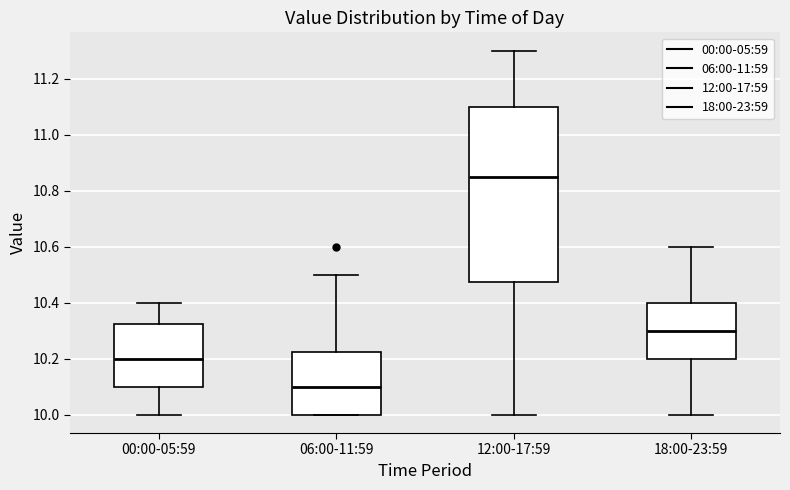

Reading left to right, transcribe this box plot: for each box, give where its median line is, the range the box spans, and where its two whiskers end, as read against the y-axis. The values are not printed on the chart, so give them approximately, as read against the axis.

00:00-05:59: median 10.20, box 10.10 to 10.32, whiskers 10.00 to 10.40
06:00-11:59: median 10.10, box 10.00 to 10.22, whiskers 10.00 to 10.50
12:00-17:59: median 10.86, box 10.48 to 11.10, whiskers 10.00 to 11.30
18:00-23:59: median 10.30, box 10.20 to 10.40, whiskers 10.00 to 10.60